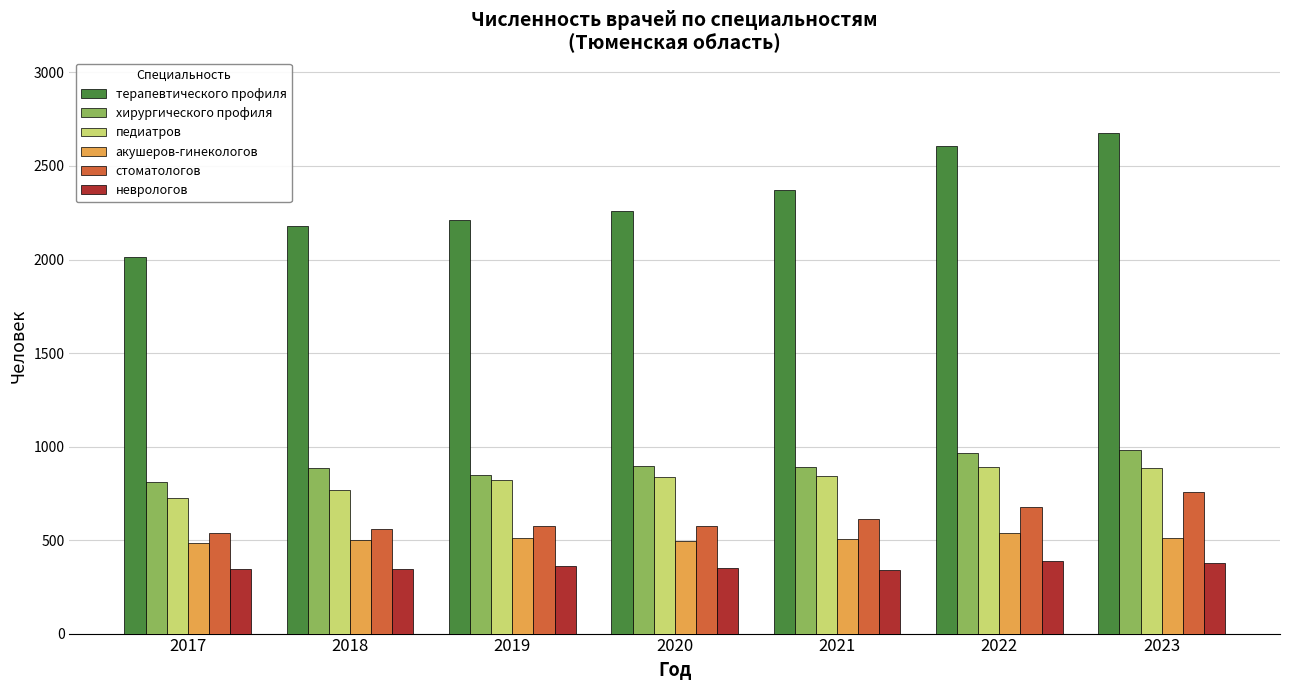

How many data points in хирургического профиля are less than 893?

3